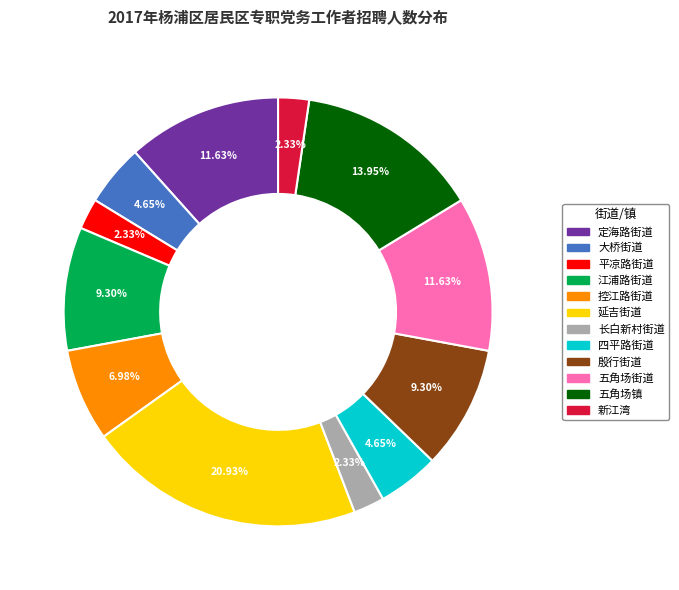

Approximately how many times larger is the value at 定海路街道 compared to 控江路街道?

1.7